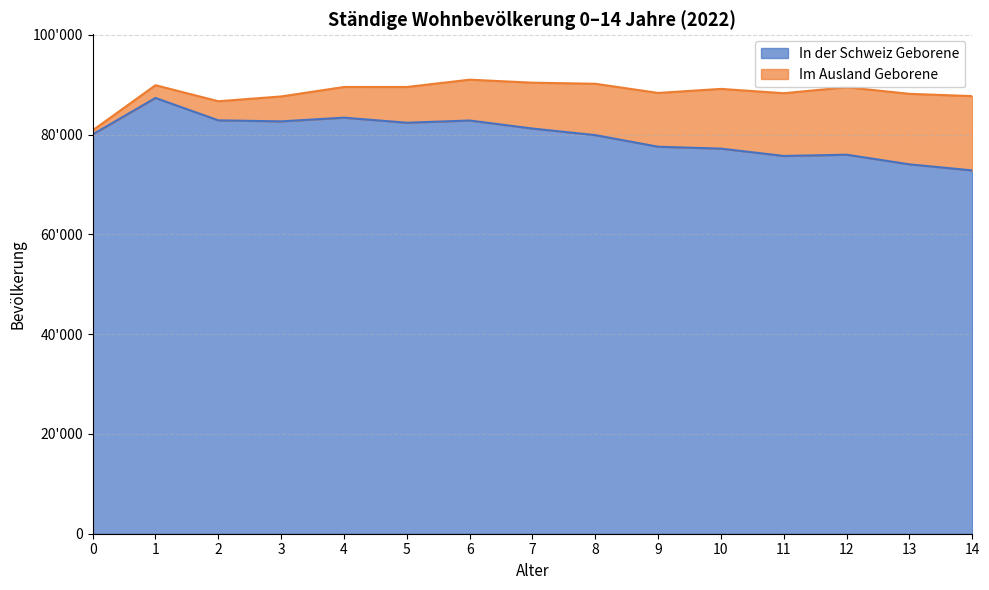

What is the average value?

79715